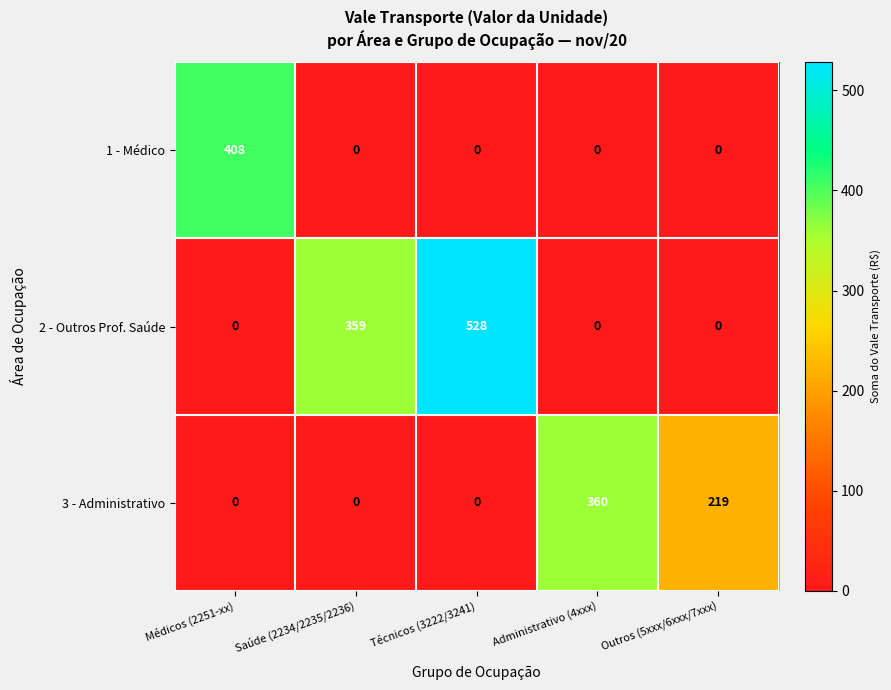

What is the greatest value displayed?

528